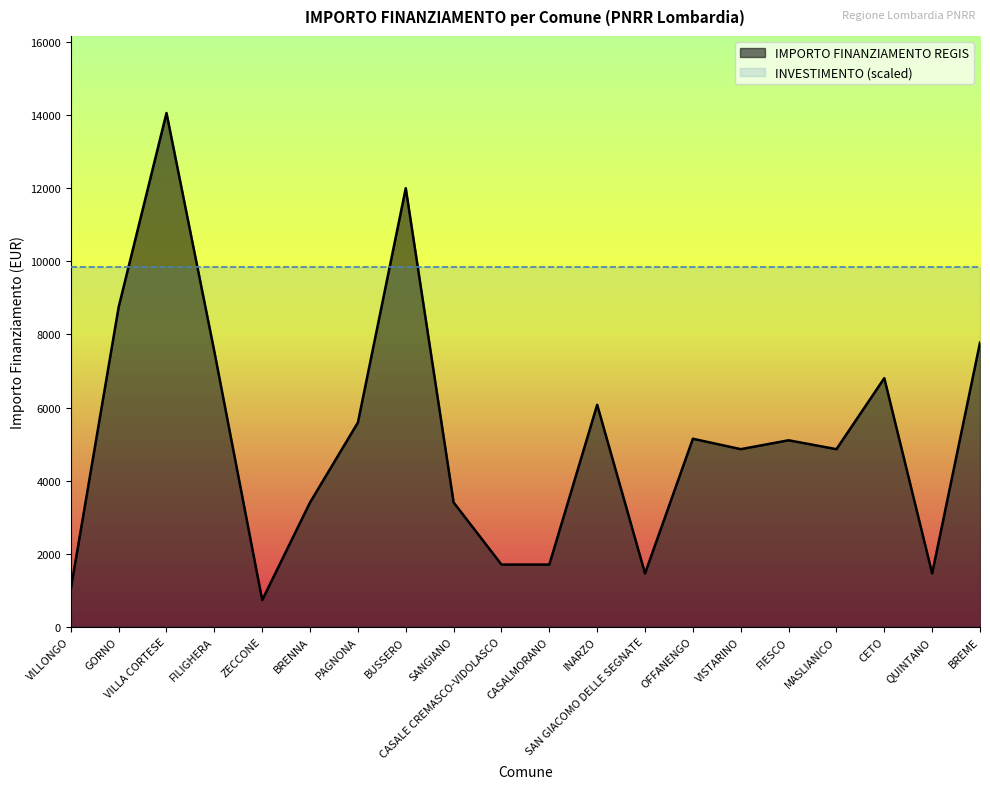

The value at FILIGHERA is 7533. True or false?

True